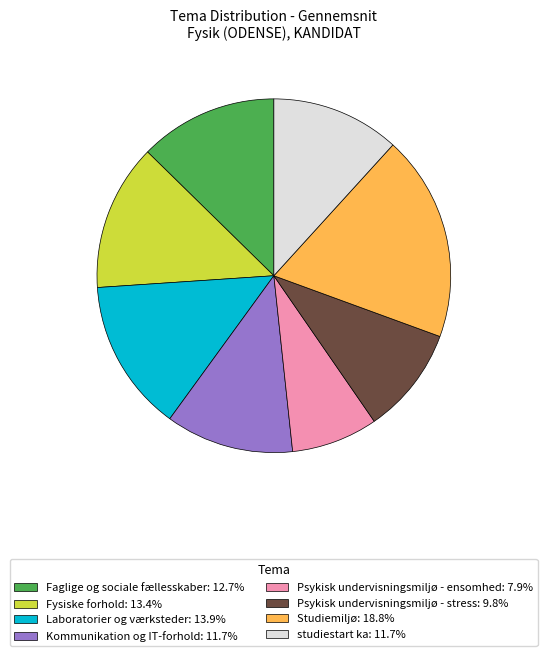

Combined, do Kommunikation og IT-forhold: 11.7% and Fysiske forhold: 13.4% account for over 50%?

No